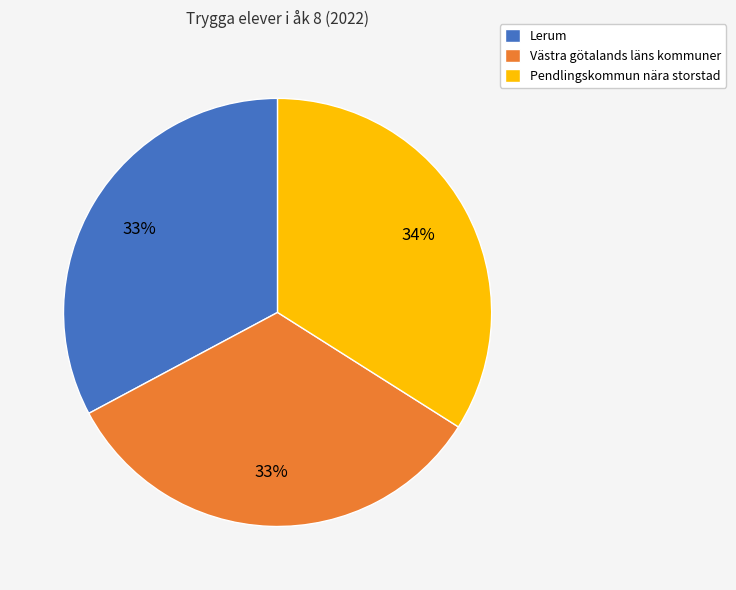

Does any single category account for the majority?

No